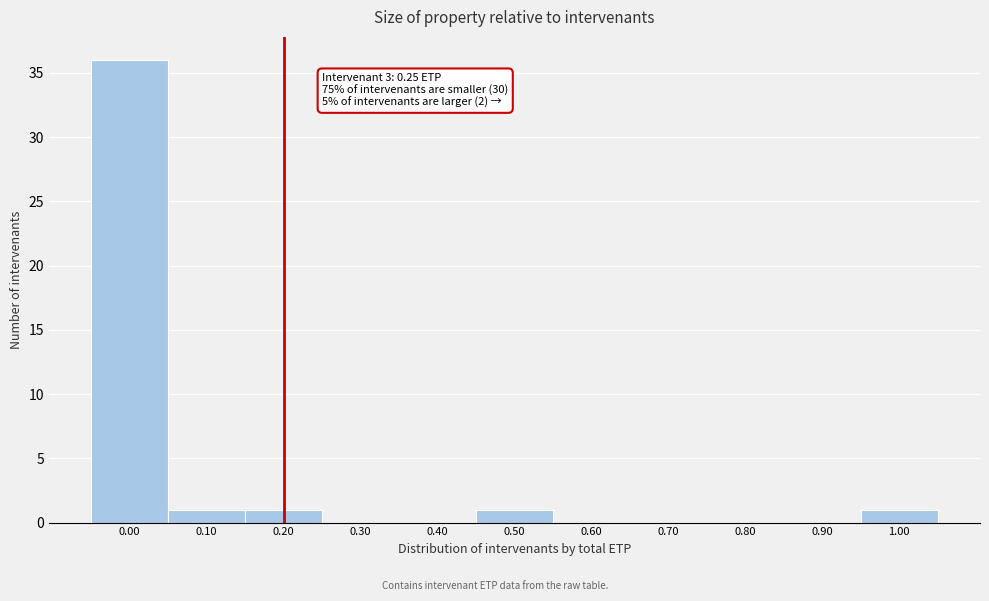

Reading left to right, transcribe all the data shown in this chart.

0.00=36	0.10=1	0.20=1	0.30=0	0.40=0	0.50=1	0.60=0	0.70=0	0.80=0	0.90=0	1.00=1